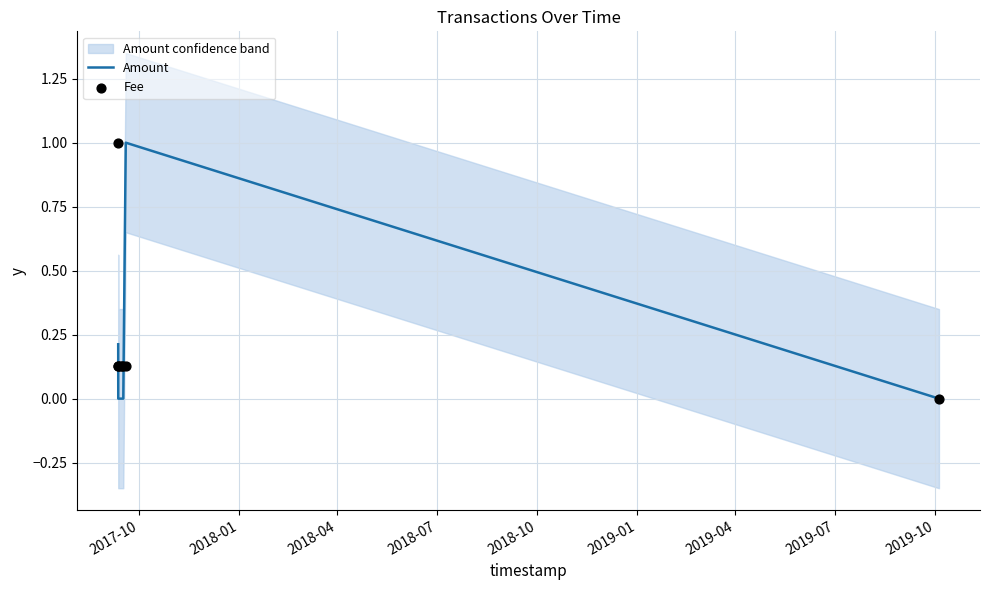

At which category is the sum across all series the highest?

2017-10